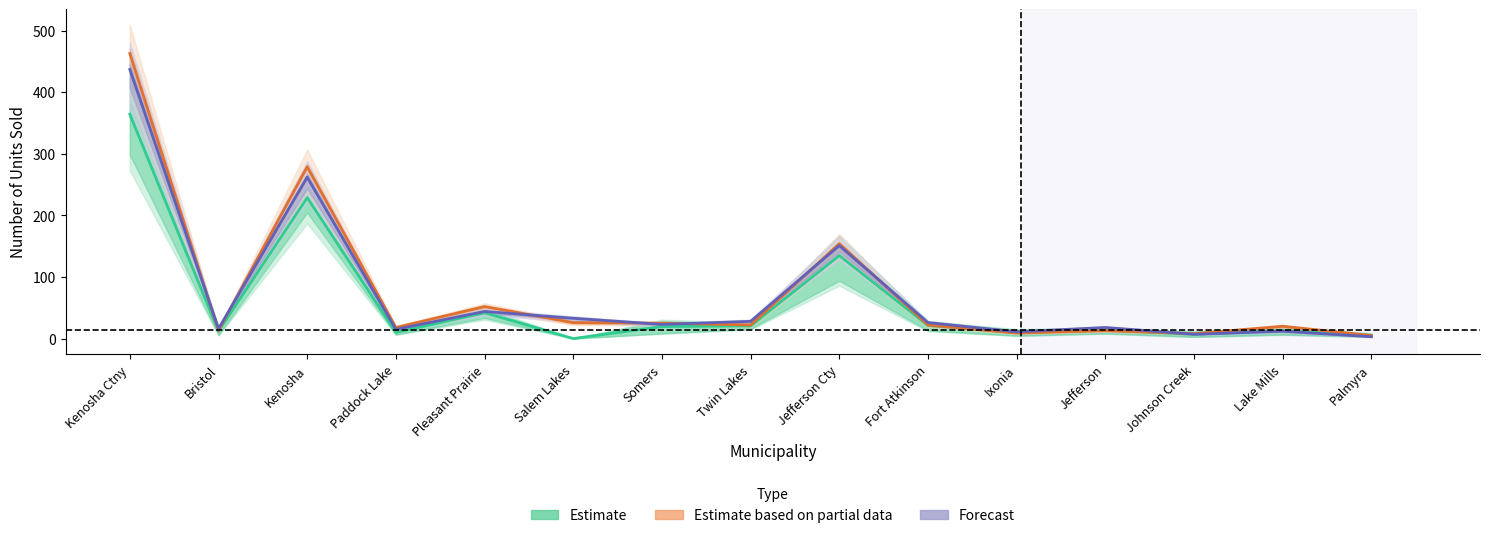

Which has a higher value, Ixonia or Fort Atkinson?

Fort Atkinson